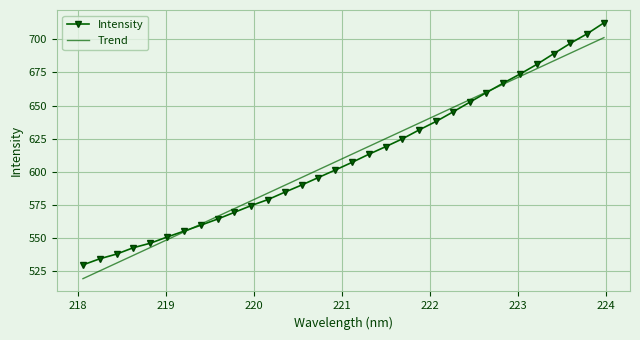

List the series in order of their peak value, highest first.

Intensity, Trend